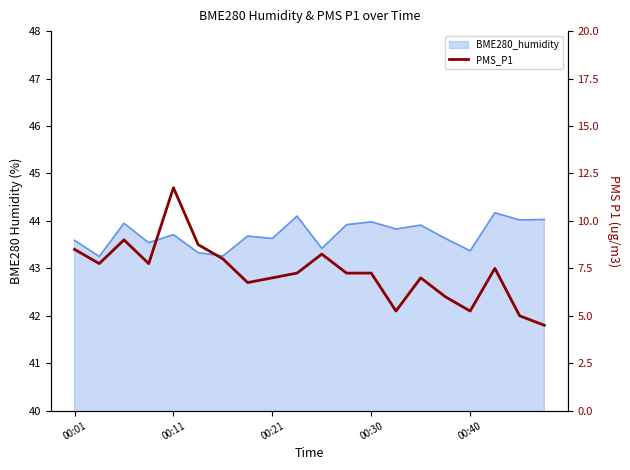

Reading right to left, transcribe all the data shown in this chart.

4.5	5.0	7.5	5.2	6.0	7.0	5.2	7.2	7.2	8.2	7.2	7.0	6.8	8.0	8.8	11.8	7.8	9.0	7.8	8.5